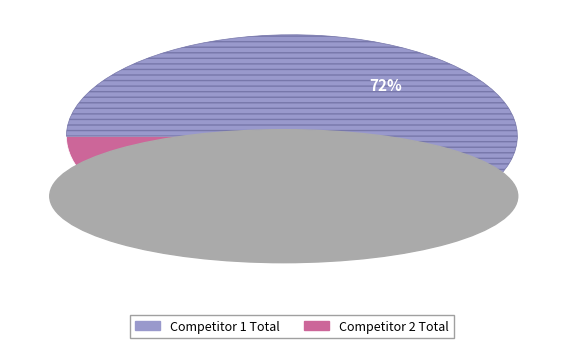

Is there a majority slice in this chart?

Yes